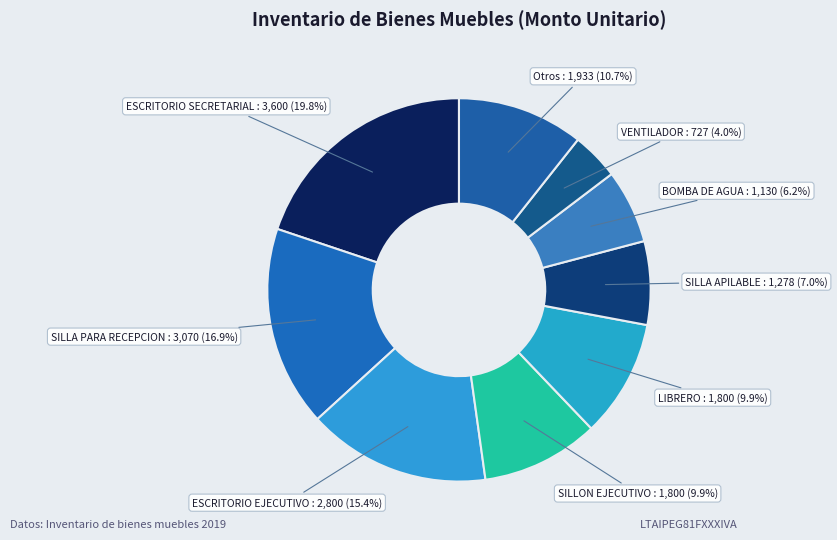

How many segments does this pie chart have?

9